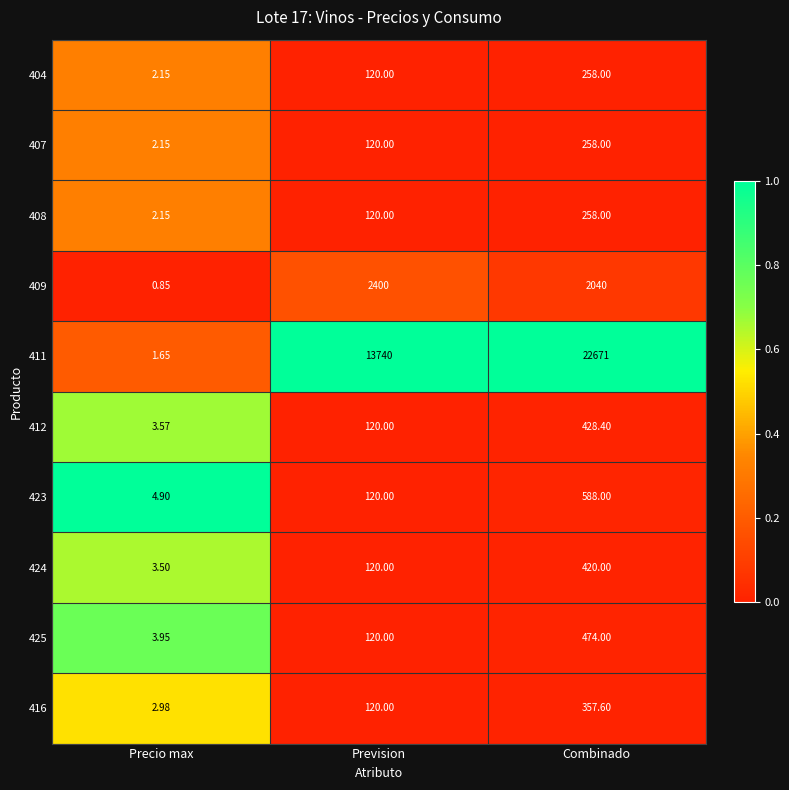

Is the value of 412 at Precio max greater than the value of 416 at Precio max?

Yes